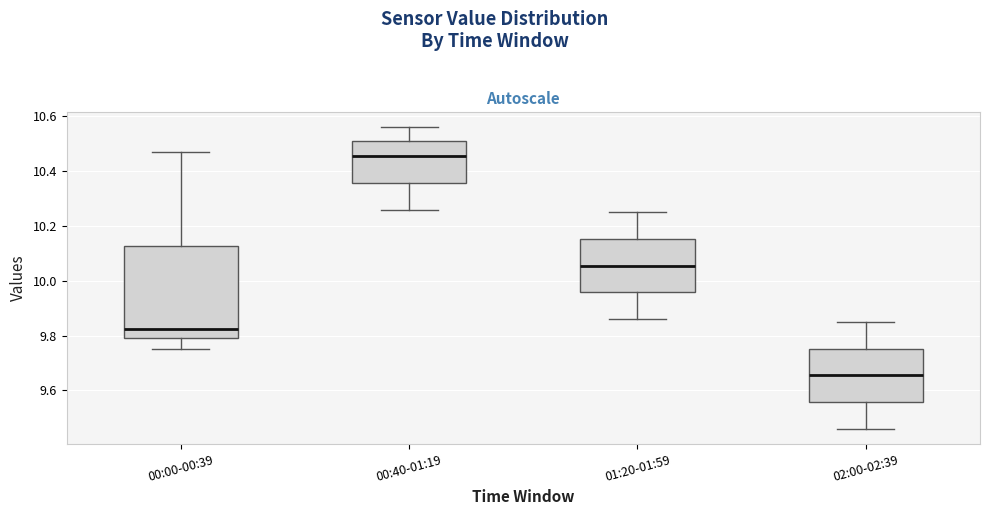

Which box is the tallest, from its lower edge to its upper edge?

00:00-00:39